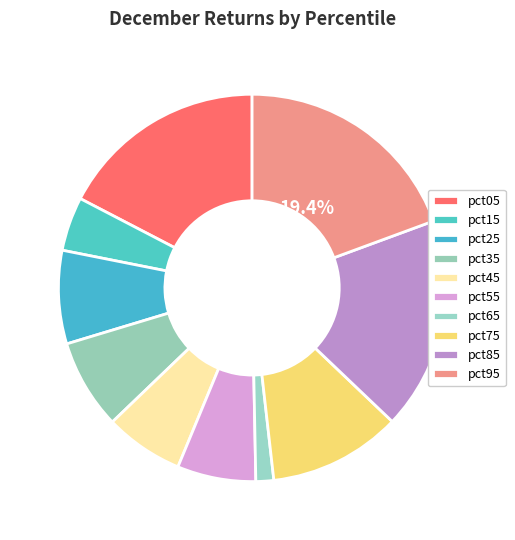

Which category has the smallest portion of the pie?

pct65